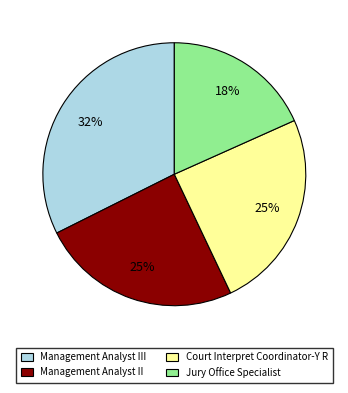

Combined, do Jury Office Specialist and Management Analyst II account for over 50%?

No